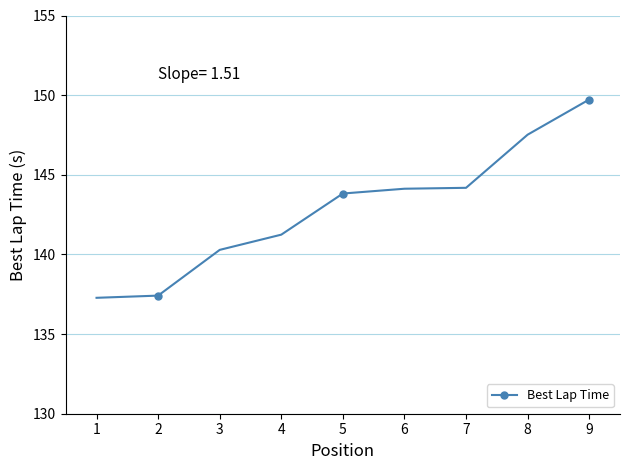

The chart shows a value of 141.2 at 4. True or false?

True